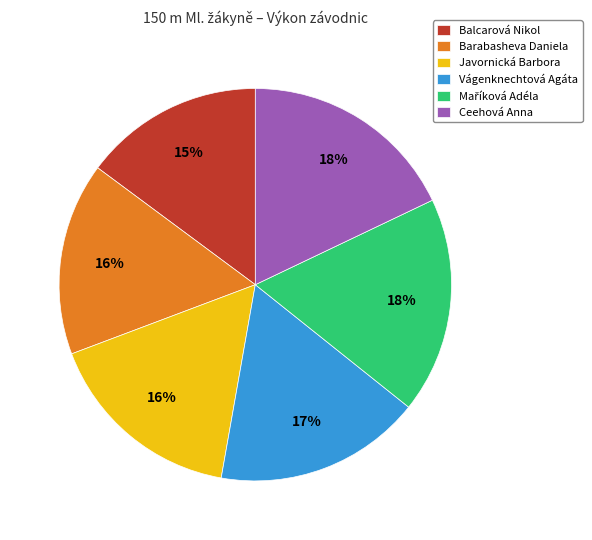

Combined, do Javornická Barbora and Barabasheva Daniela account for over 50%?

No